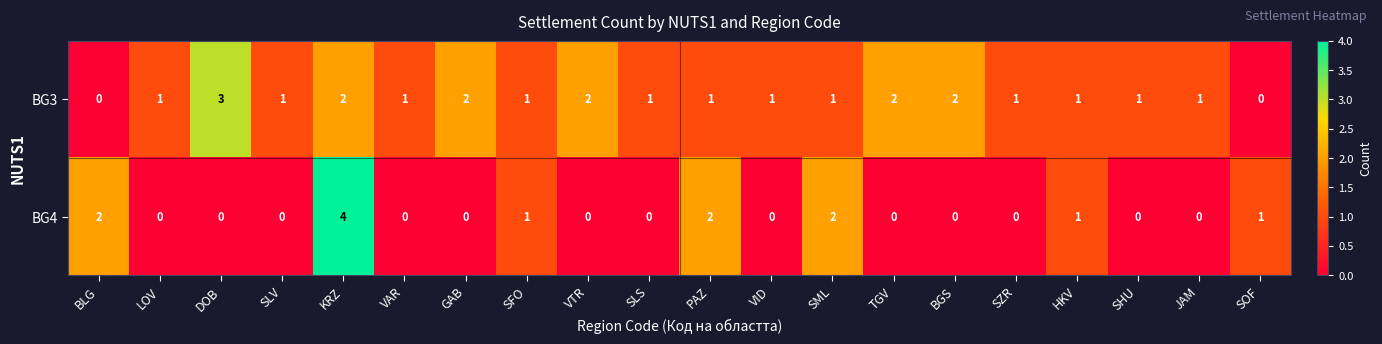

What is the sum of the BG4 values at JAM and KRZ?

4